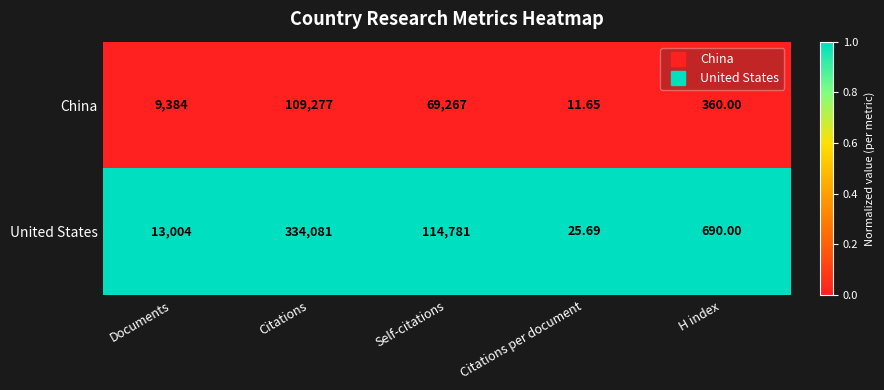

Between Documents and Citations per document, which series saw the biggest shift?

United States